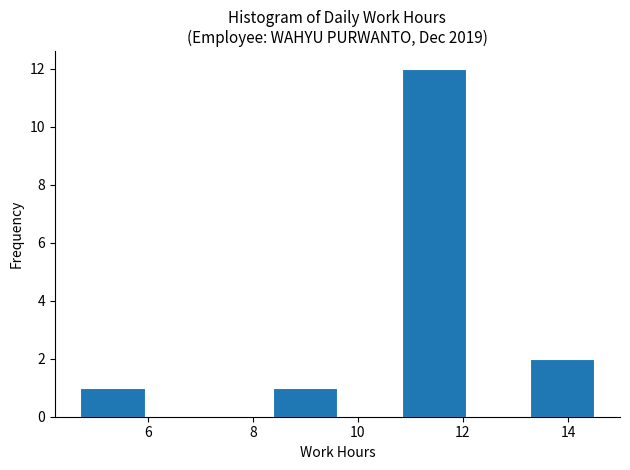

Reading left to right, transcribe this chart: for each bar, give the range it covers on the x-axis and its height. Neither the bar edges nor the heights are printed on the chart, so give them approximately, as read against the axes.

4.8 to 6.0: 1
6.0 to 7.2: 0
7.2 to 8.4: 0
8.4 to 9.6: 1
9.6 to 10.8: 0
10.8 to 12.0: 12
12.0 to 13.2: 0
13.2 to 14.6: 2